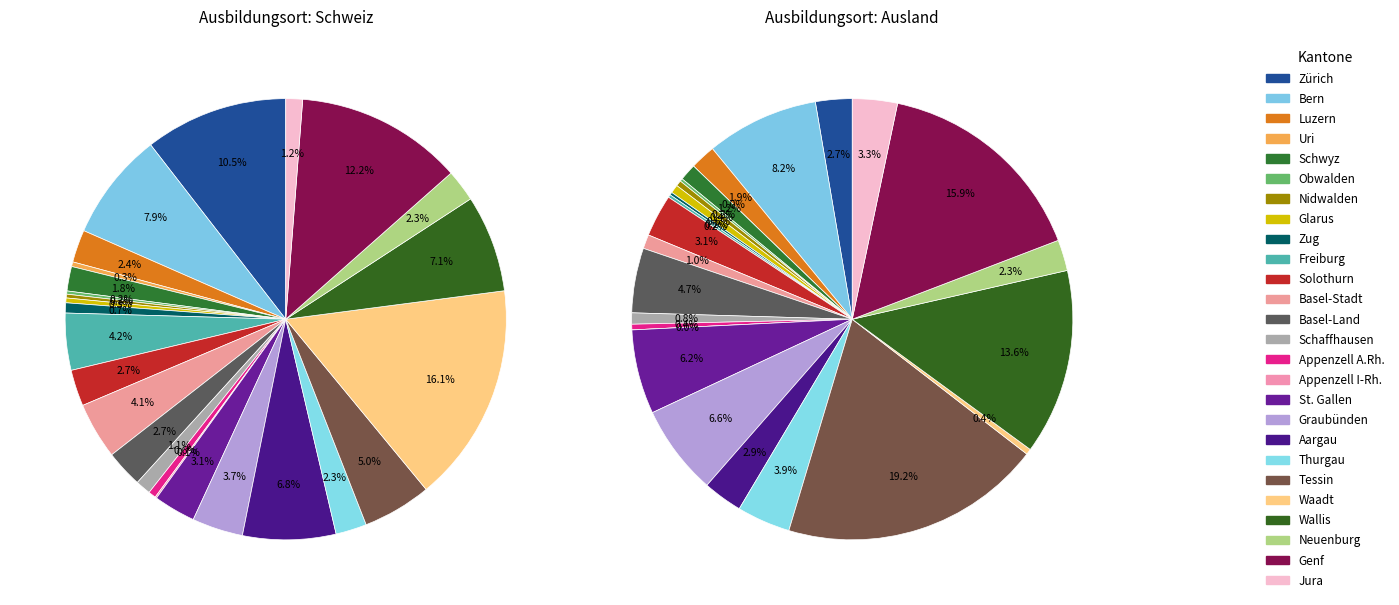

Is the sum of Tessin and Jura greater than half?

No